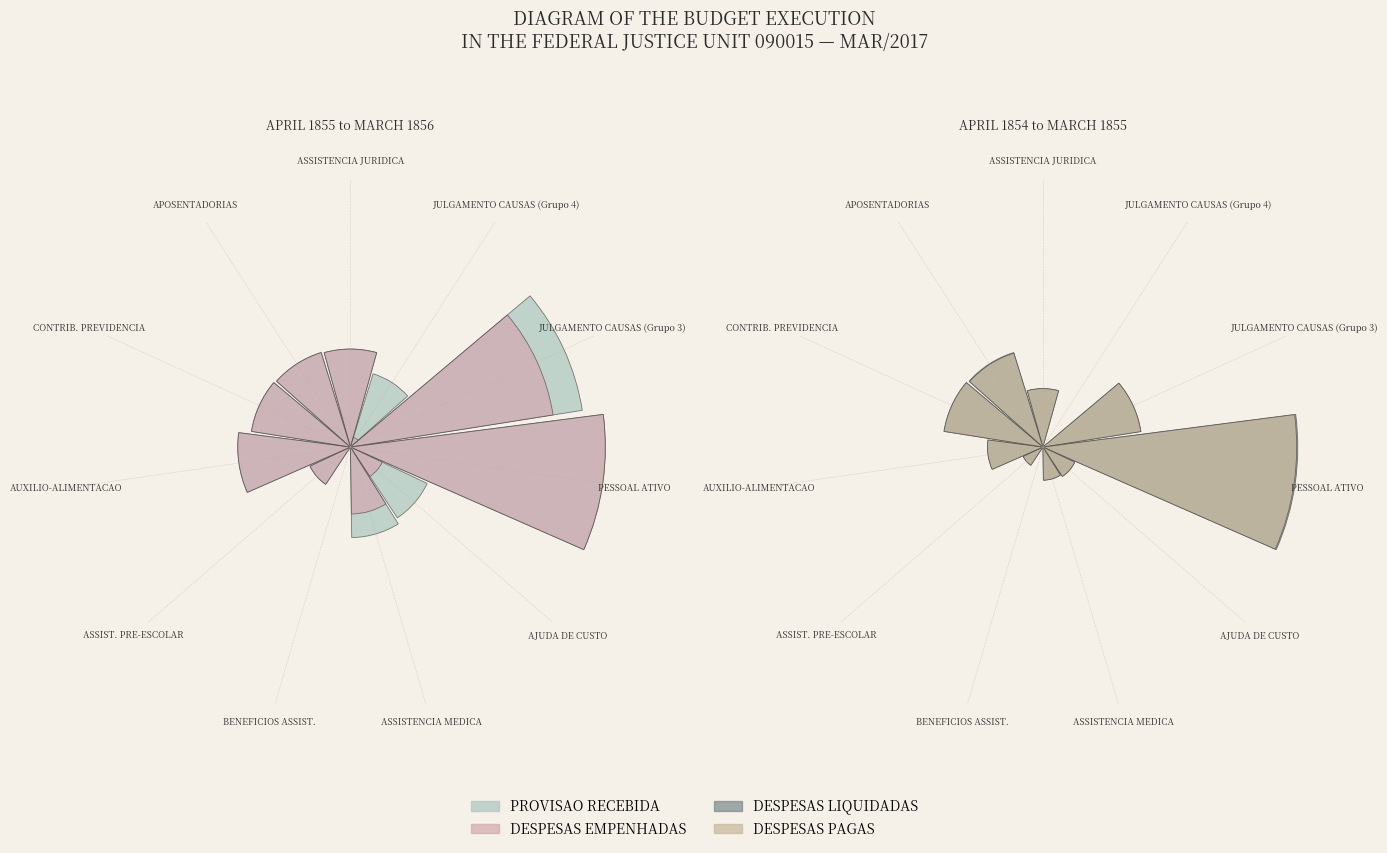

The ASSISTENCIA JURIDICA slice represents 1% of the pie. True or false?

False